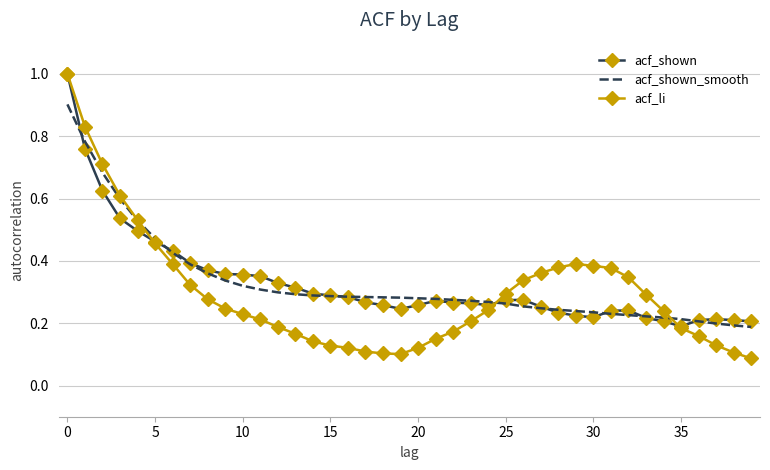

Which series has the widest spread of values?

acf_li